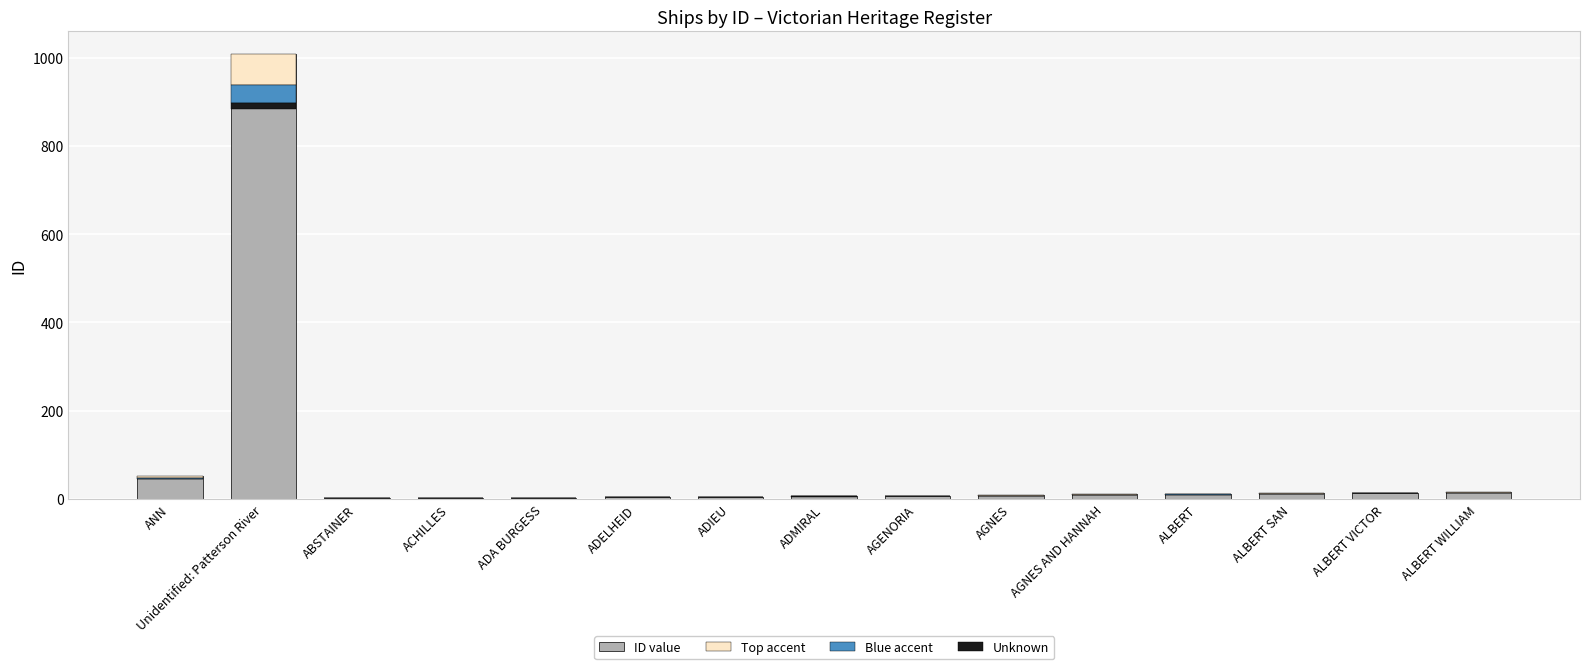

At which category does the chart reach its minimum across all series?

ABSTAINER